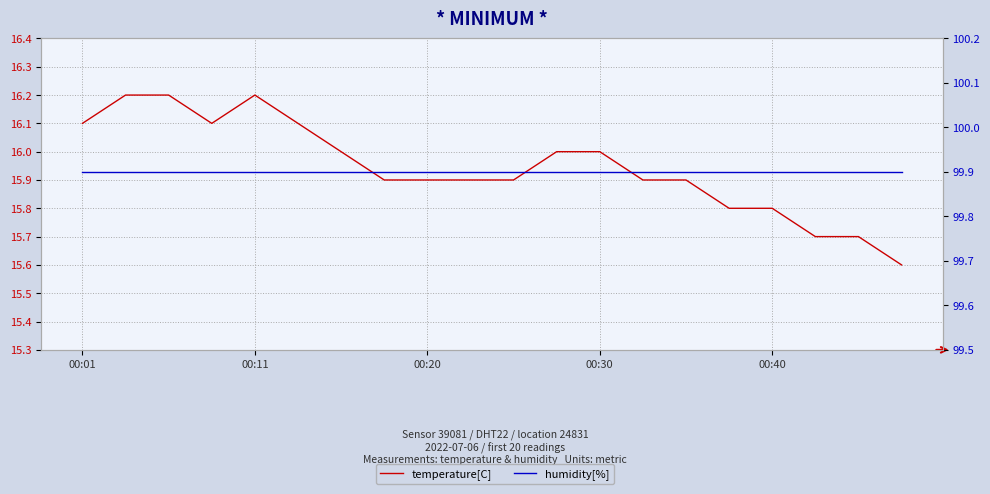

Which series has the widest spread of values?

temperature[C]